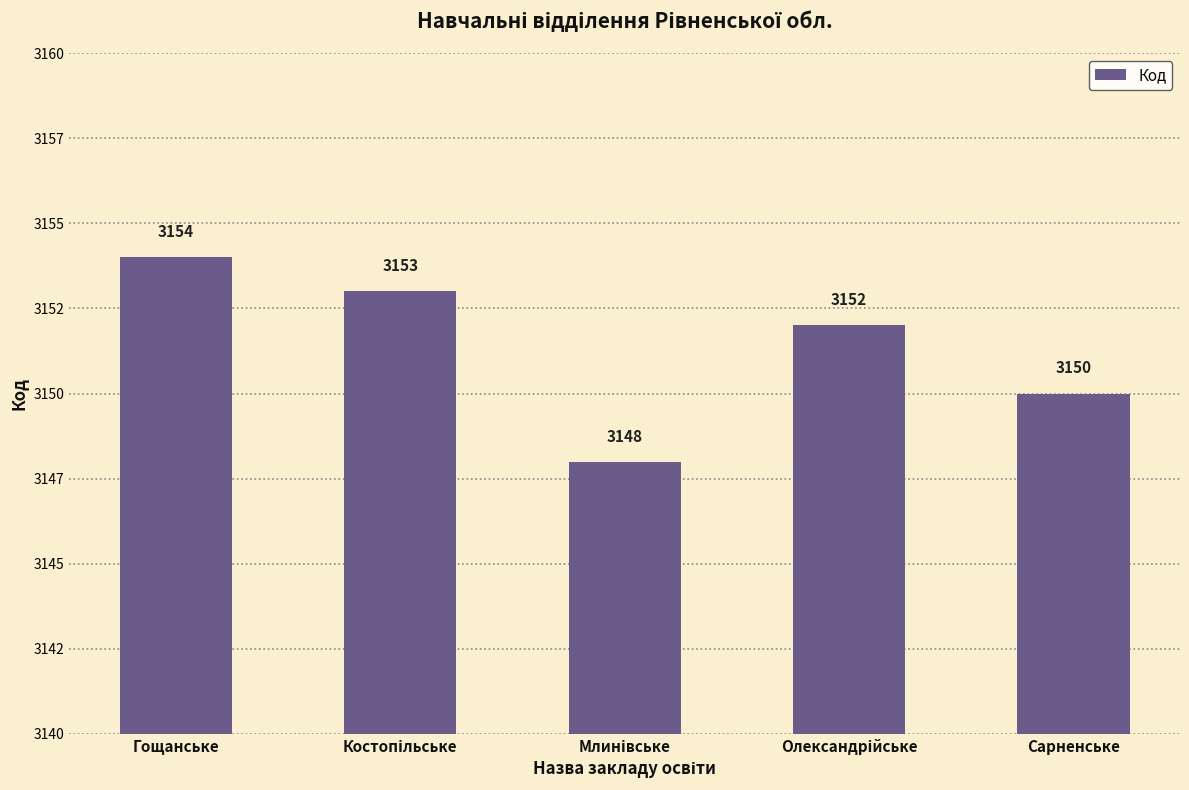

Where does the data first go above 3152?

Гощанське